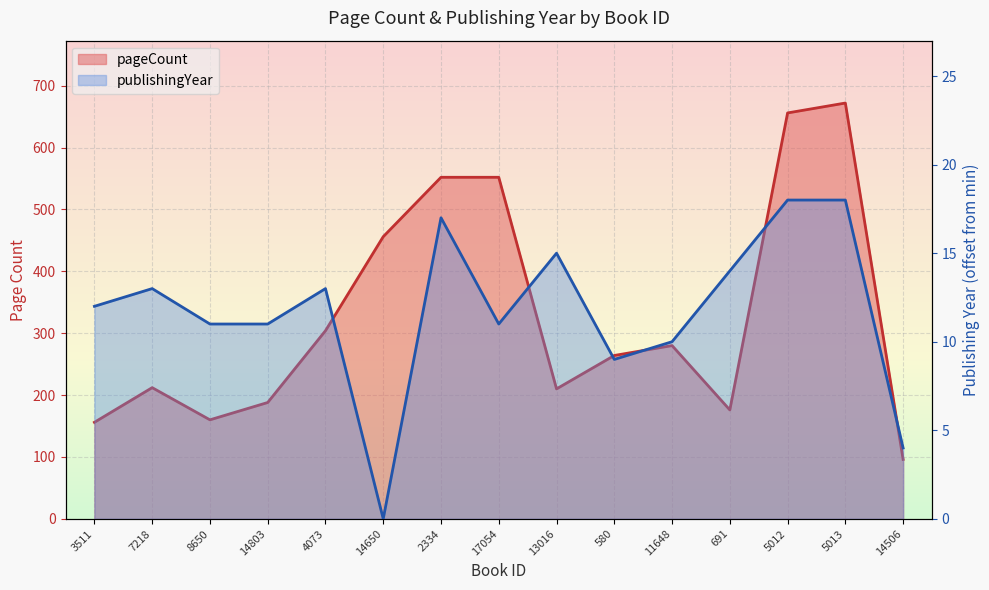

How many interior local valleys does the publishingYear series have?

3